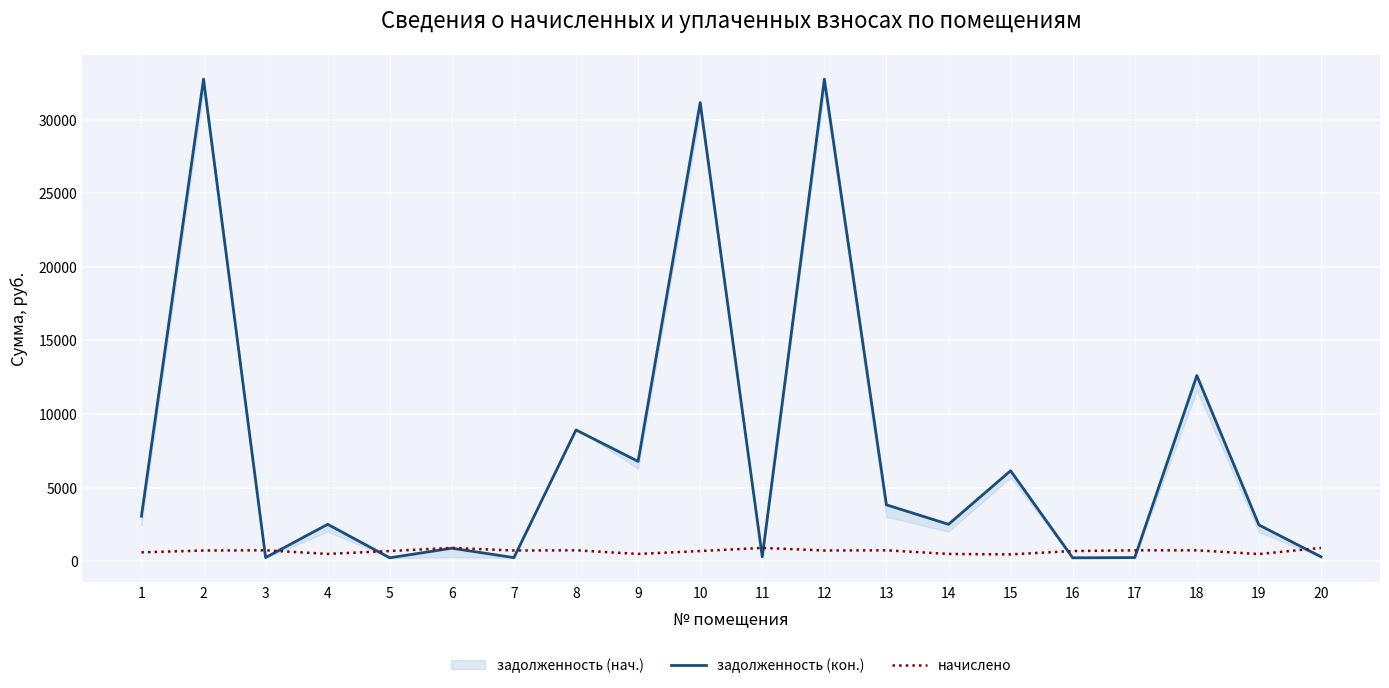

Reading left to right, extract all data points from this chart.

задолженность (кон.): 3059.4	32753.7	246.1	2507.3	230.5	883.2	242.2	8918.0	6782.6	31165.6	300.4	32753.7	3829.5	2507.3	6146.5	230.5	246.6	12617.2	2462.5	300.8
начислено: 601.9	726.7	739.9	493.2	691.4	902.8	726.7	739.9	493.2	691.4	902.8	726.7	739.9	493.2	461.0	691.4	739.9	739.9	484.4	902.8